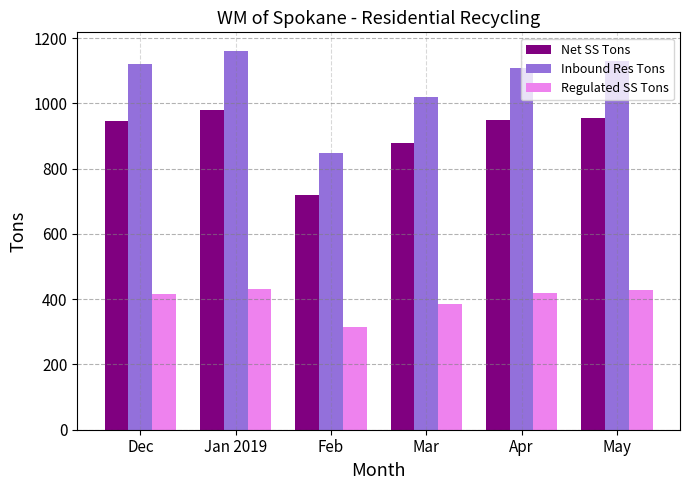

Does the chart contain stacked bars?

No